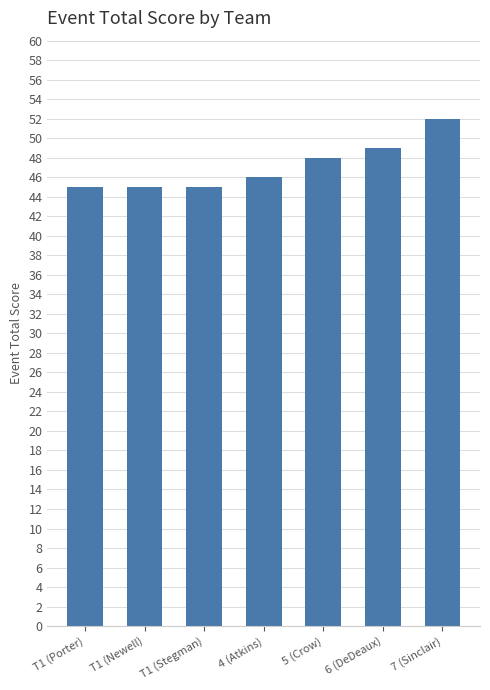

The chart shows a value of 52 at 7 (Sinclair). True or false?

True